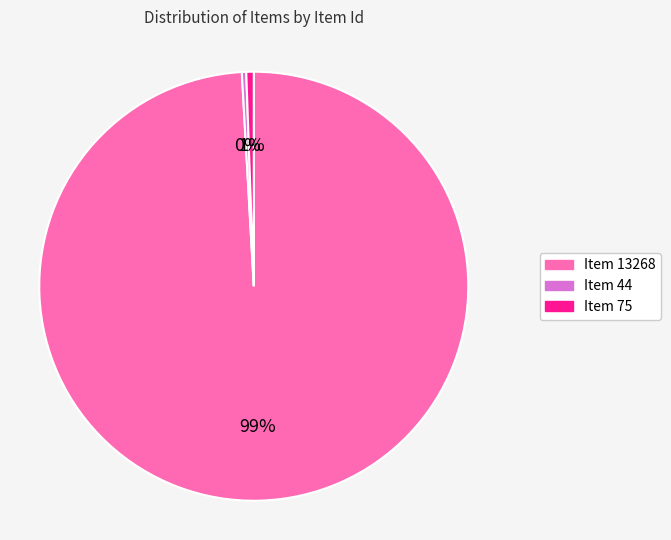

How many slices are in this pie chart?

3